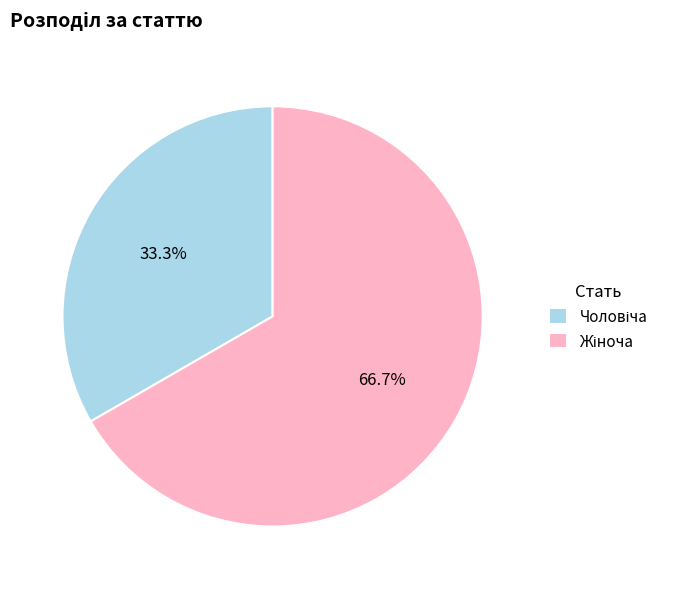

To the nearest percent, what is the difference between the largest and smallest slice percentages?

33%